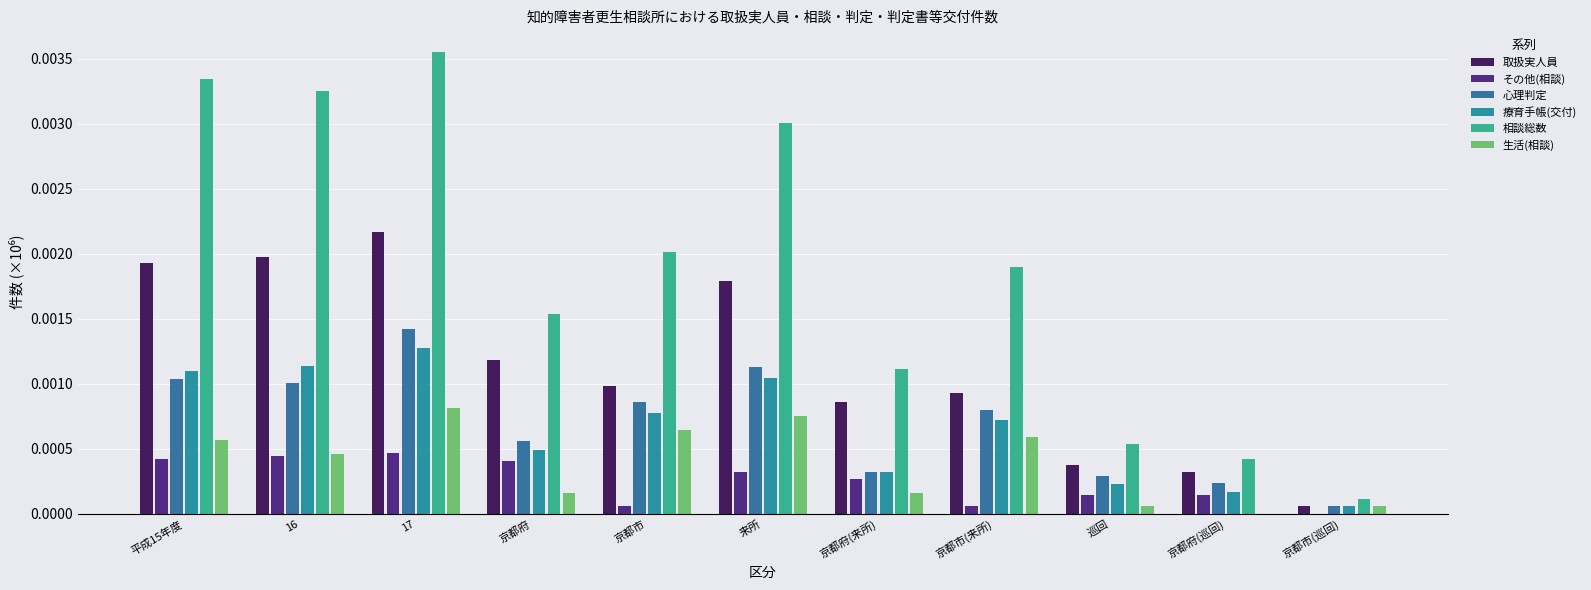

At how many categories does at least one series exceed 0?

11